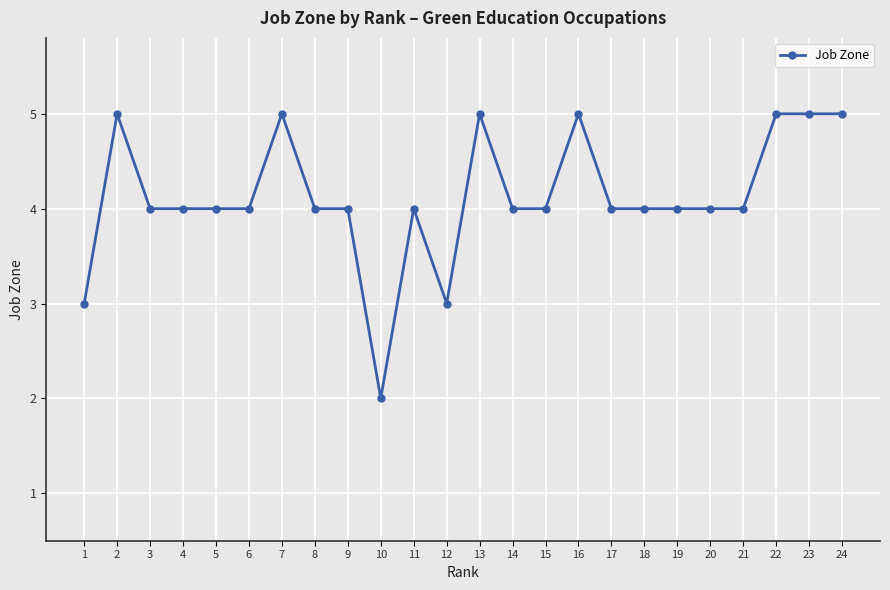

Reading right to left, what are all the values shown in this chart?

5	5	5	4	4	4	4	4	5	4	4	5	3	4	2	4	4	5	4	4	4	4	5	3